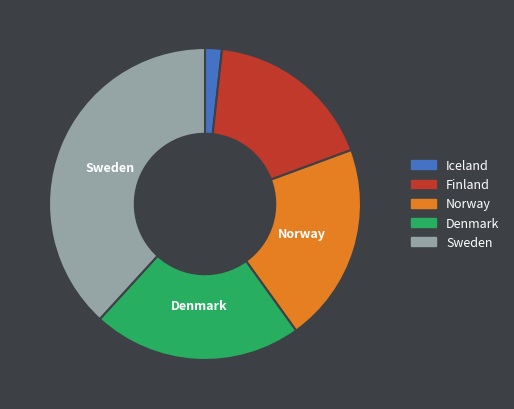

Do Finland and Norway together represent more than half of the pie?

No